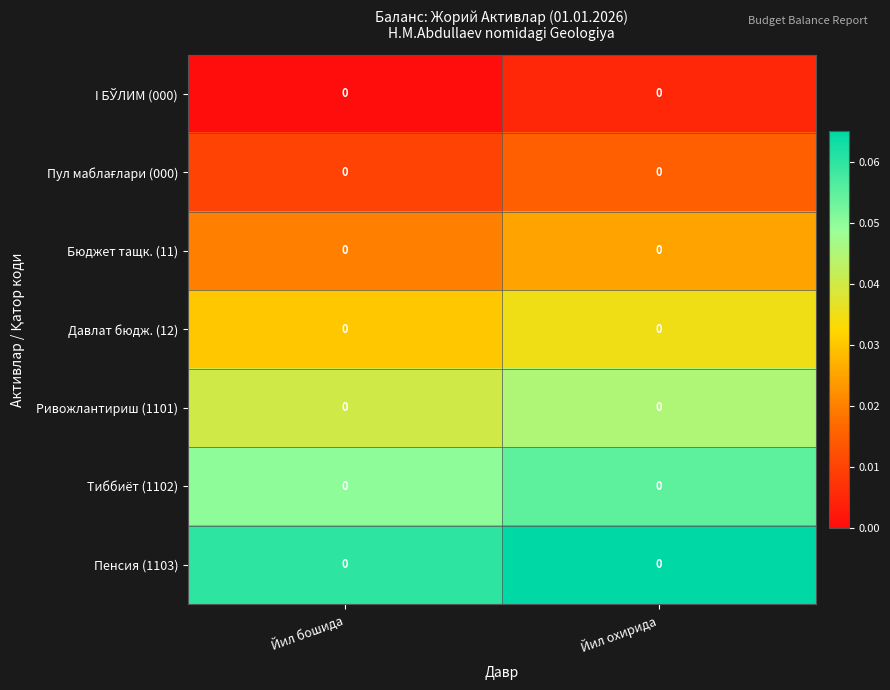

What is the sum of the Давлат бюдж. (12) values at Йил бошида and Йил охирида?

0.1